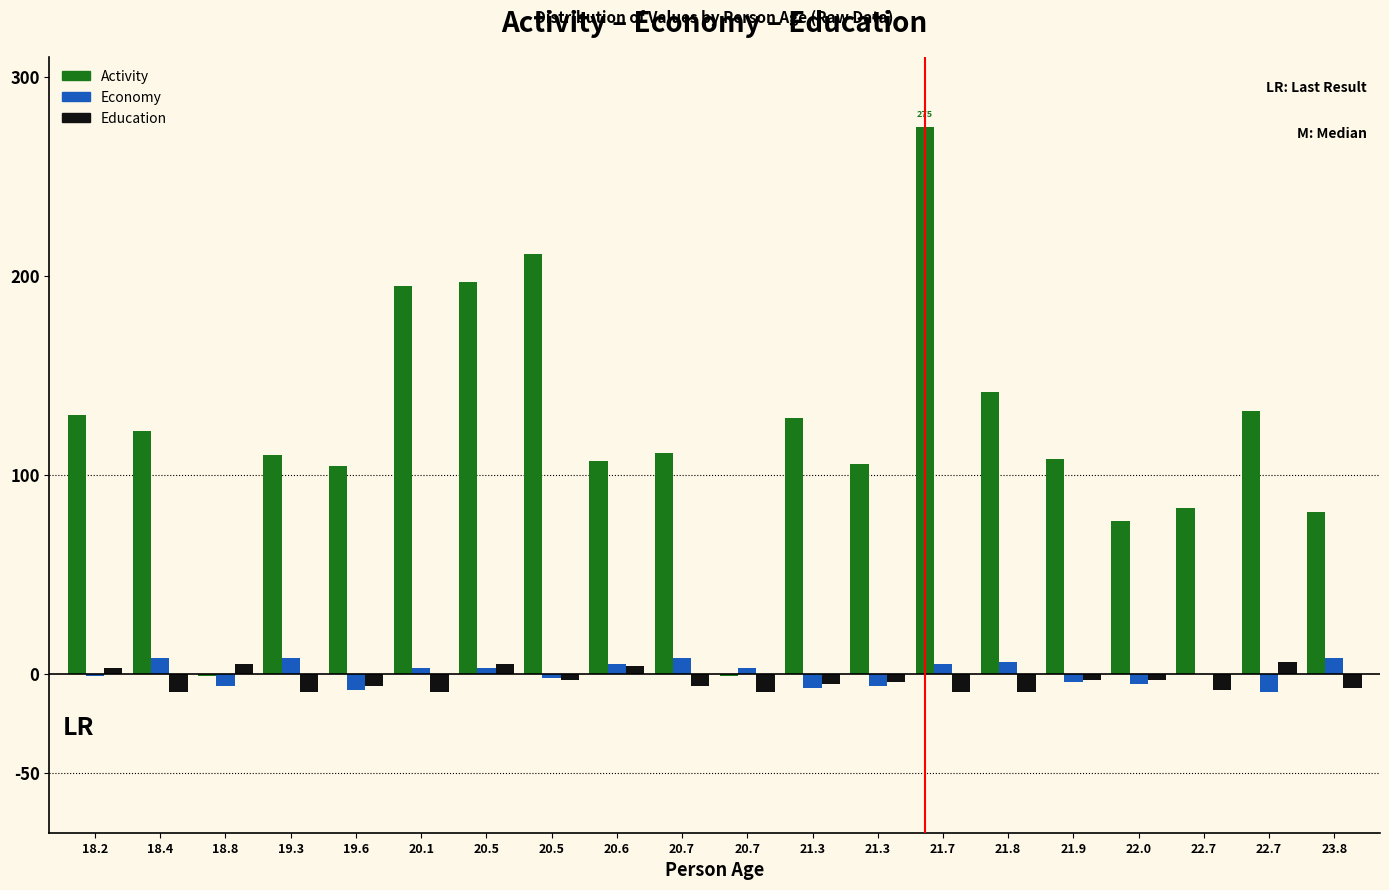

At which category is the sum across all series the highest?

21.7